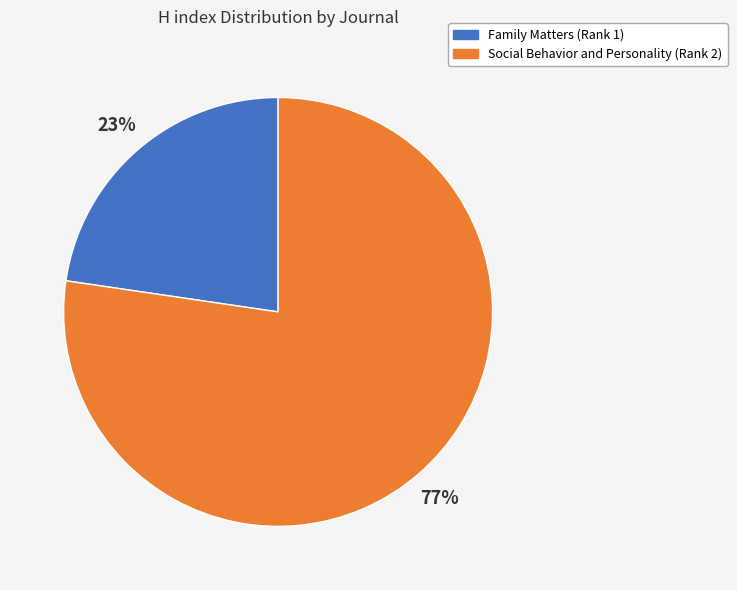

Does Social Behavior and Personality (Rank 2) represent more than half of the total?

Yes